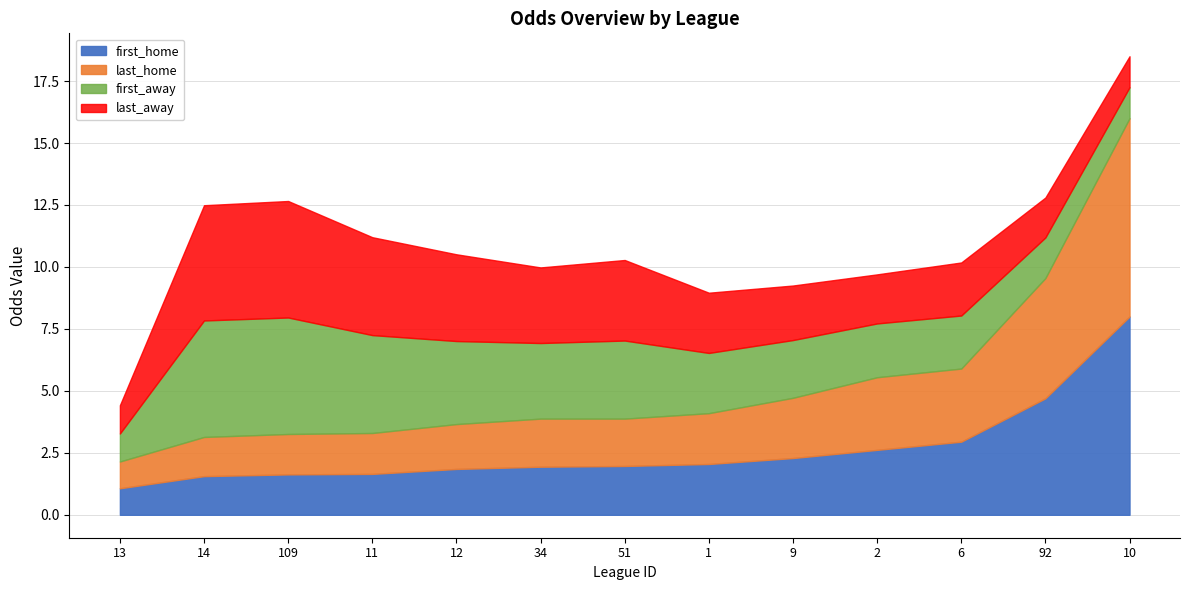

What is the total value across all series at 12?

10.5